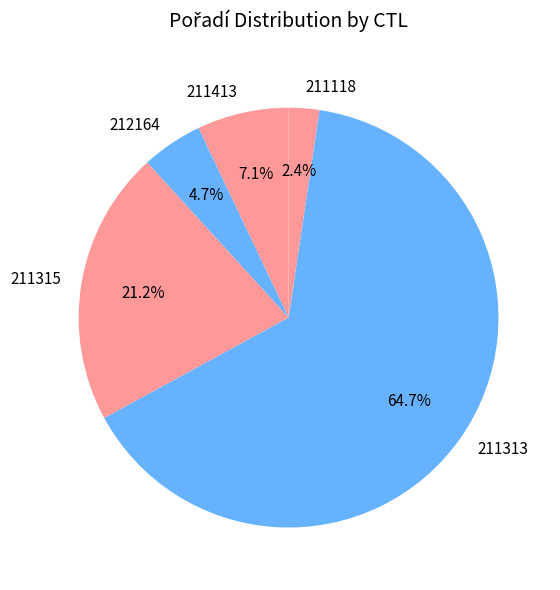

Approximately how many times larger is the value at 211413 compared to 211315?

0.3